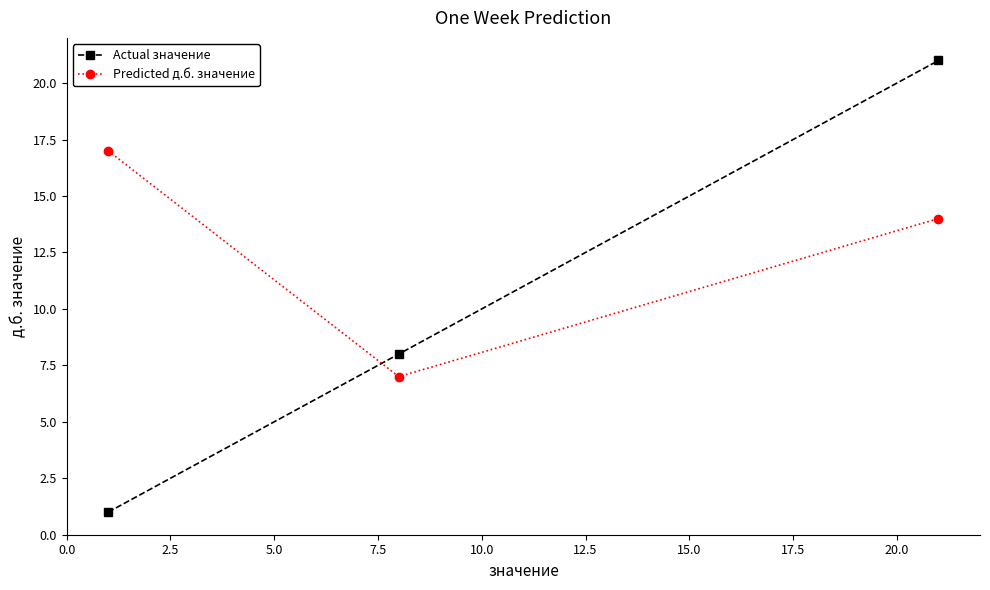

Which series has the largest total across all categories?

Predicted д.б. значение